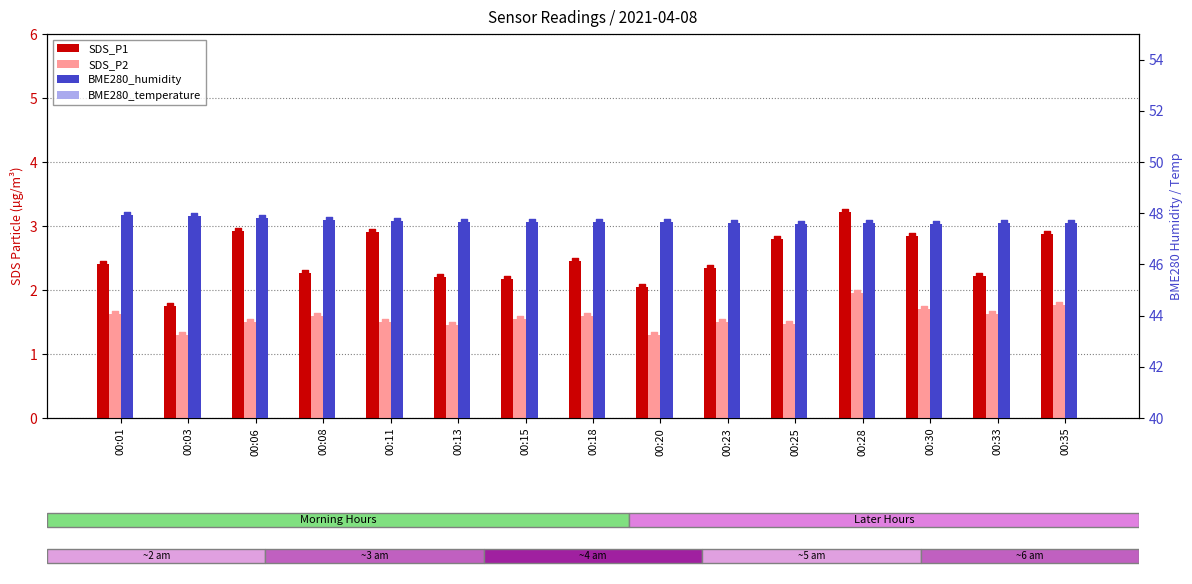

At which category is the sum across all series the highest?

00:28